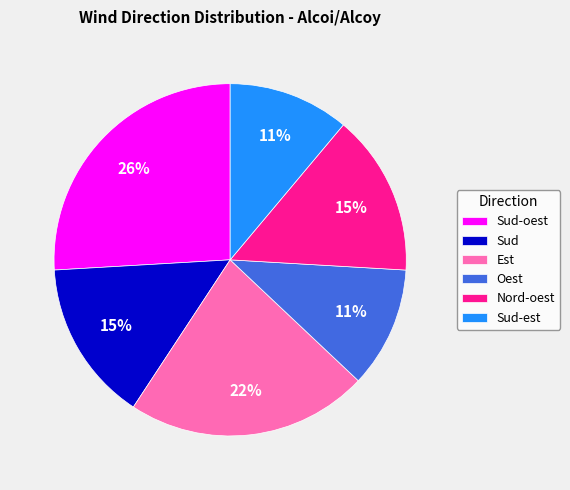

Which category has the biggest portion of the pie?

Sud-oest